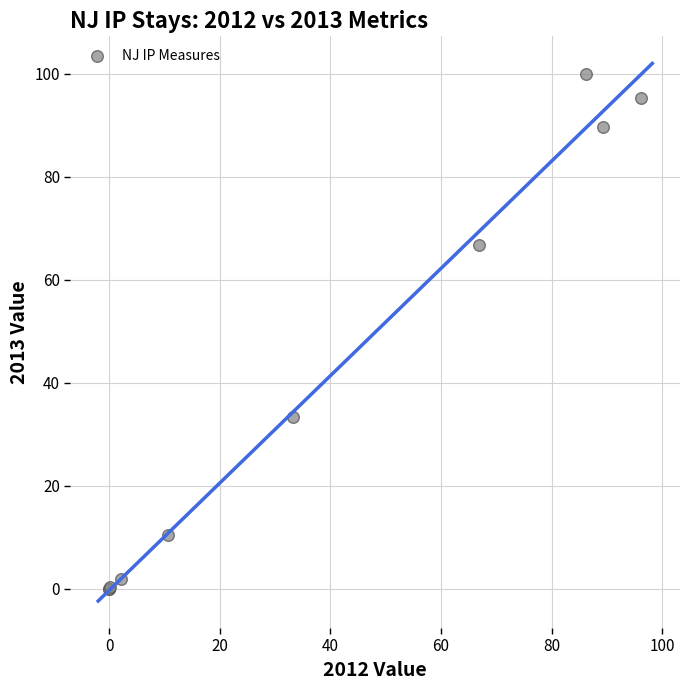

What Y value in the scatter plot is closest to 49?

33.2